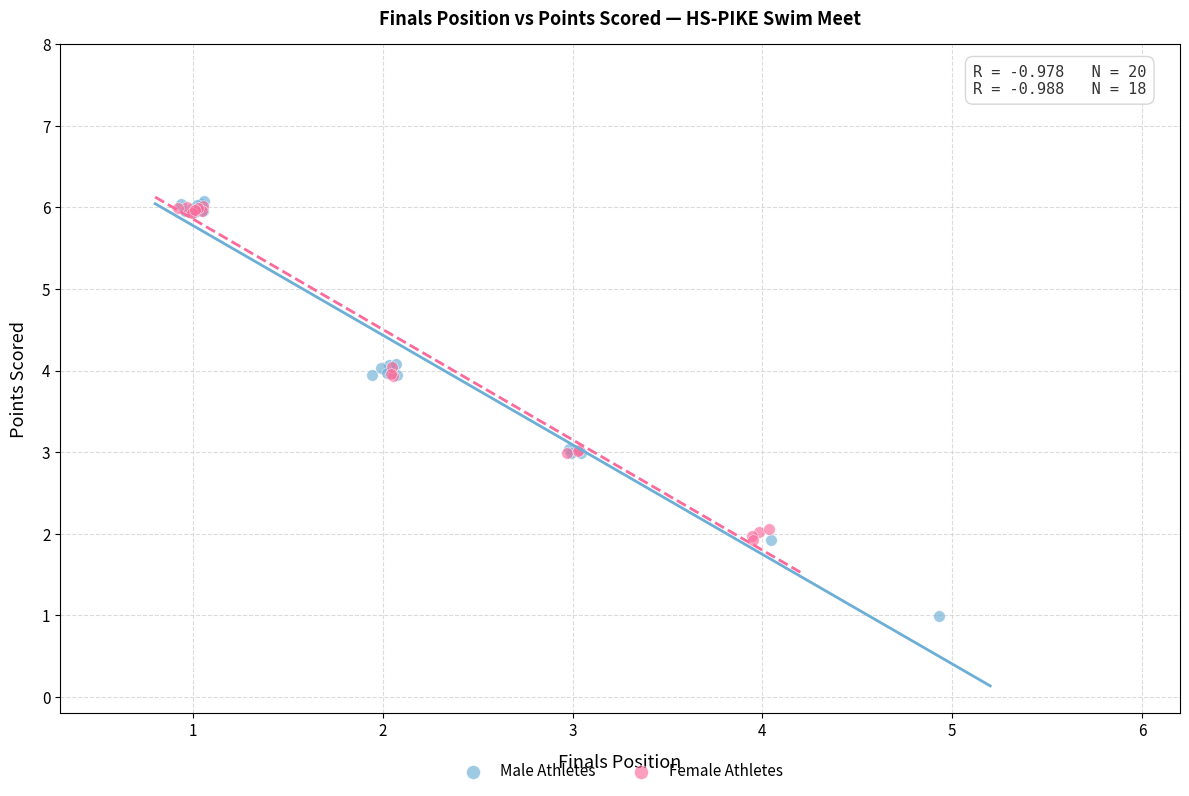

Which series reaches the minimum Y coordinate?

Male Athletes